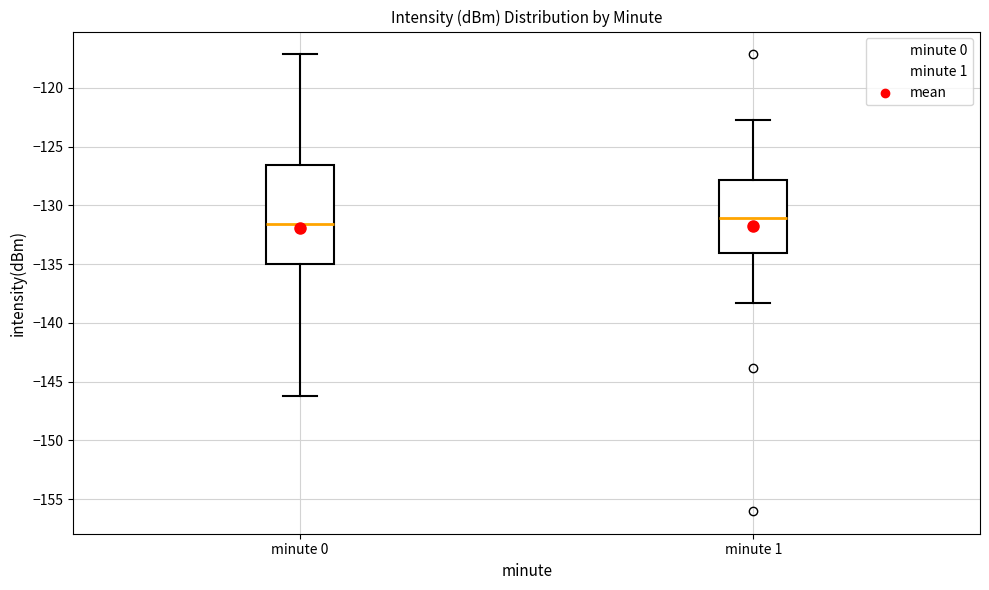

Reading left to right, read every box against the y-axis: the position of its median line, the range the box covers, and the ends of its whiskers. The values are not printed on the chart, so give them approximately, as read against the axis.

minute 0: median -131.5, box -135.0 to -126.5, whiskers -146.0 to -117.0
minute 1: median -131.0, box -134.0 to -128.0, whiskers -138.5 to -122.5